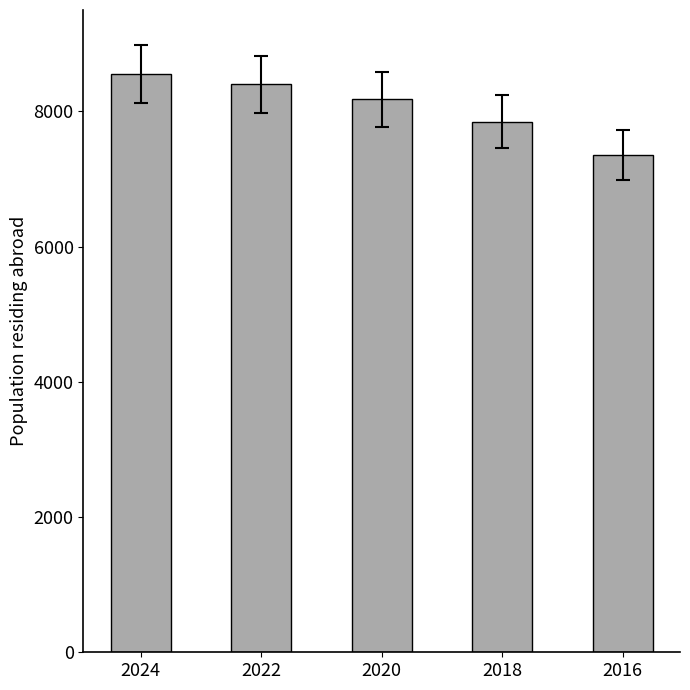

How many values are below 8181?

2